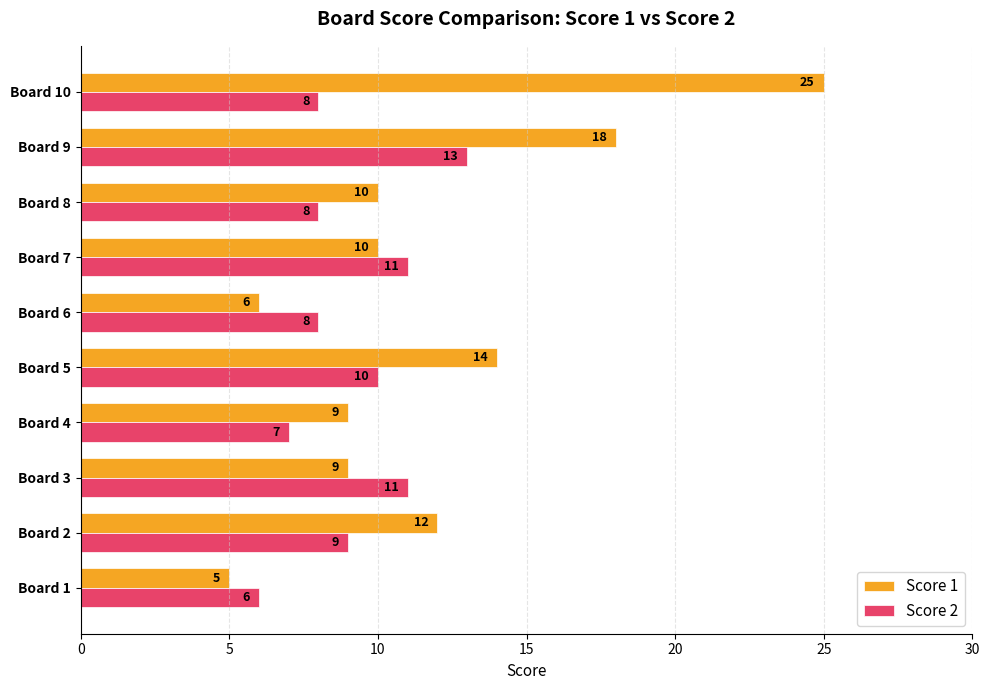

Which category has the highest value across all series?

Board 10